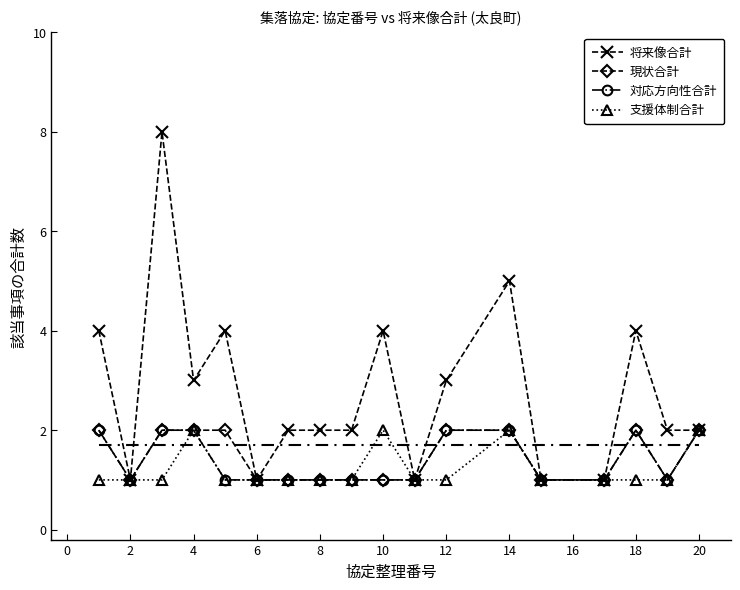

Which series has the largest range (max minus min)?

将来像合計